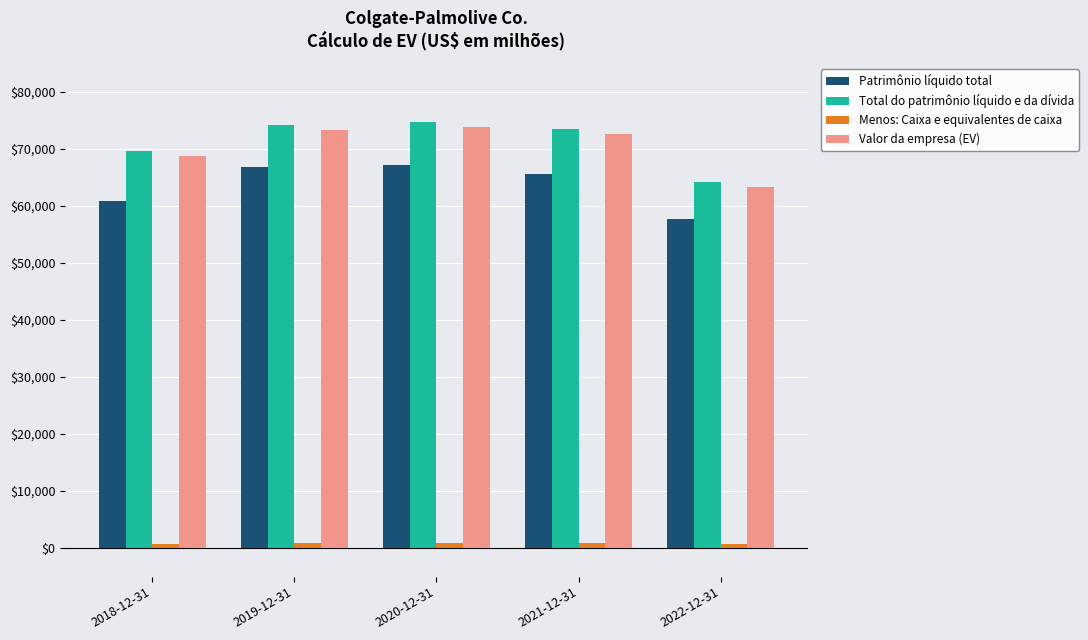

The Patrimônio líquido total series shows 66887 at 2019-12-31. True or false?

True